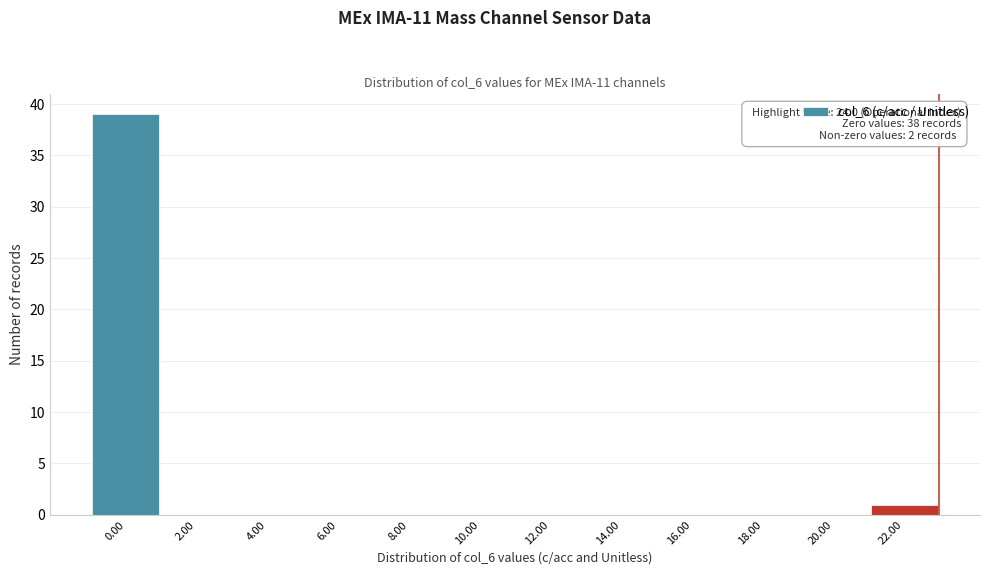

Reading left to right, extract all data points from this chart.

0.00=39	2.00=0	4.00=0	6.00=0	8.00=0	10.00=0	12.00=0	14.00=0	16.00=0	18.00=0	20.00=0	22.00=1